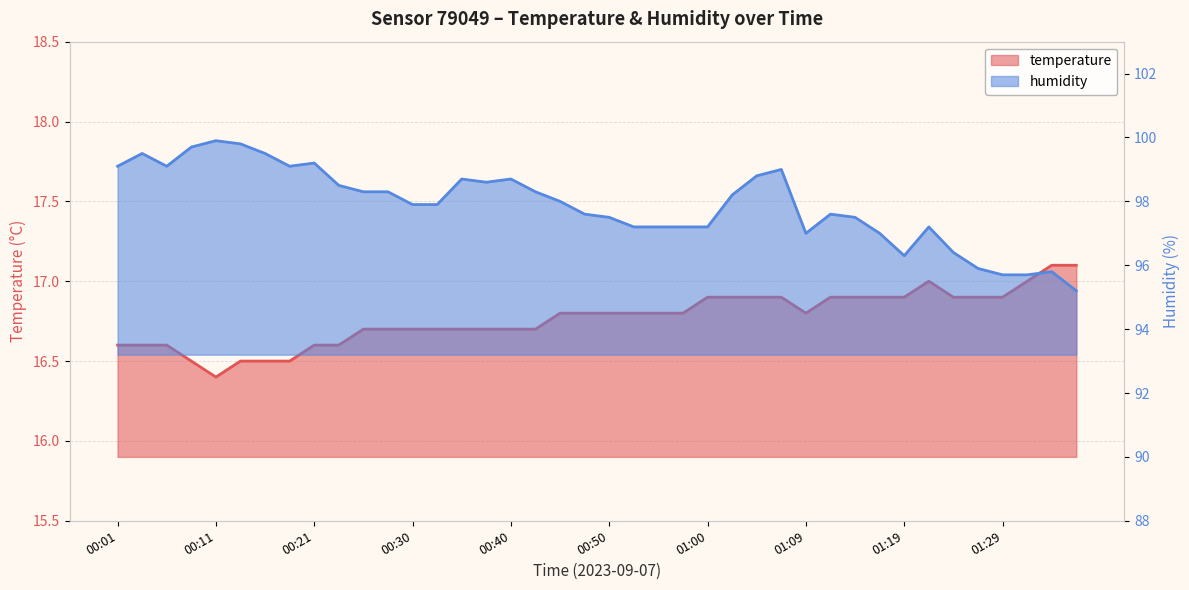

What is the maximum value for humidity?

99.9